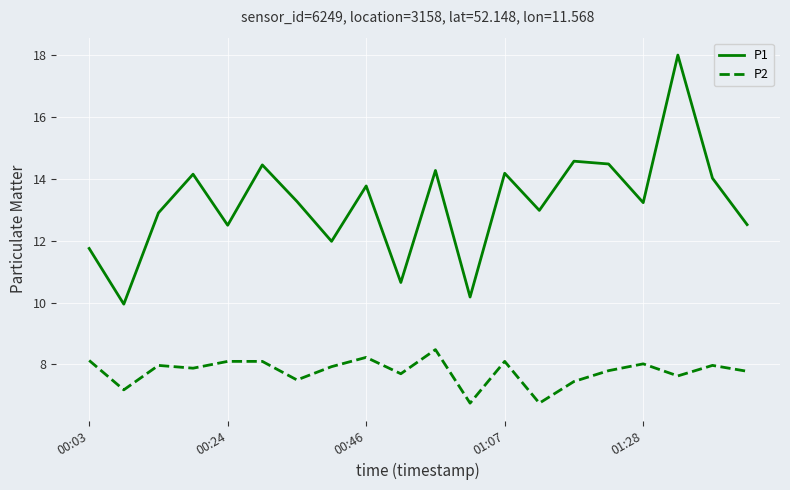

True or false: P1 and P2 cross at least once.

False